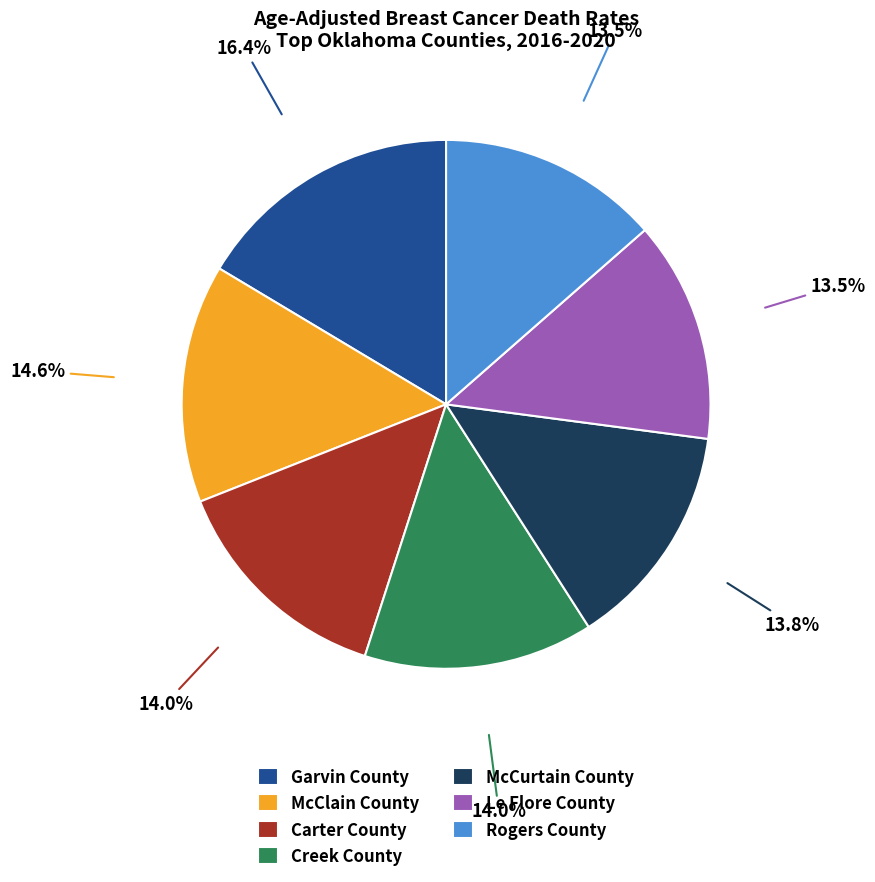

To the nearest percent, what is the difference between the Garvin County and McCurtain County slice percentages?

3%